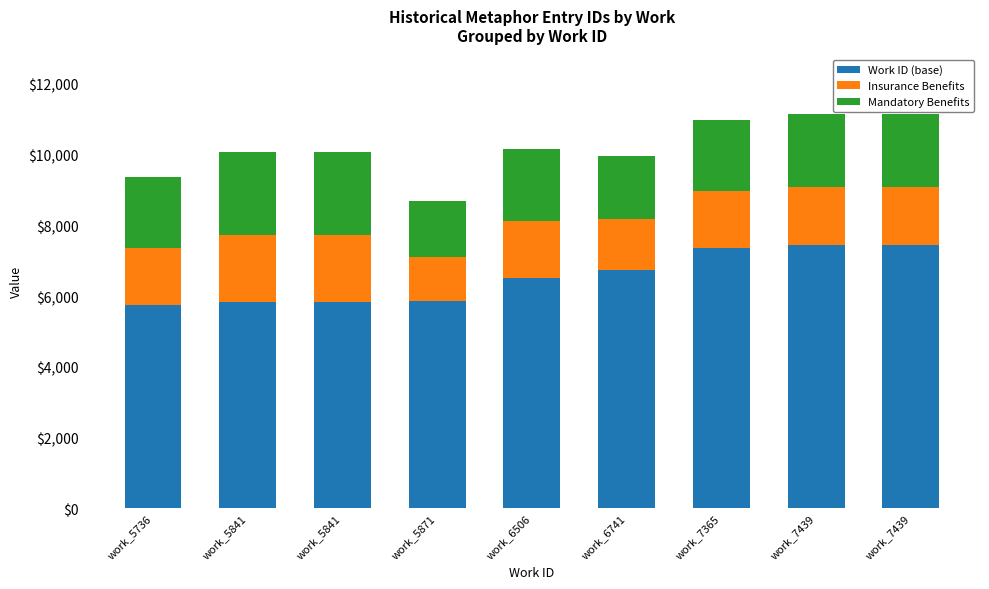

At which label is Work ID (base) closest to 6587?

work_6506